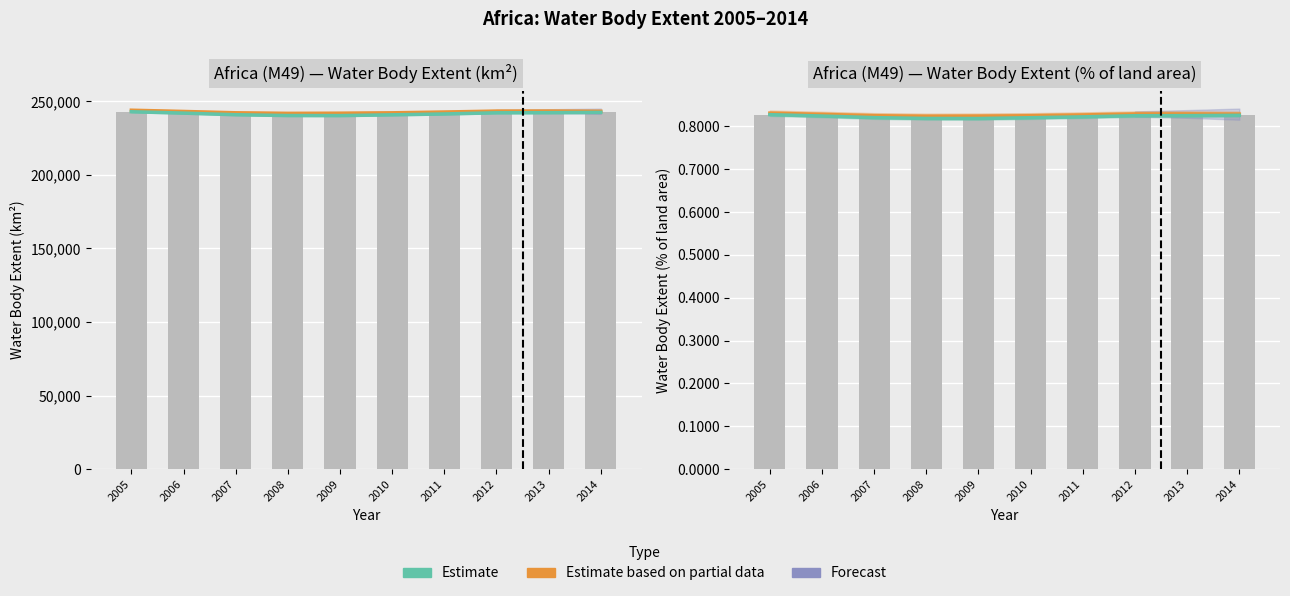

What is the smallest value displayed?

0.8